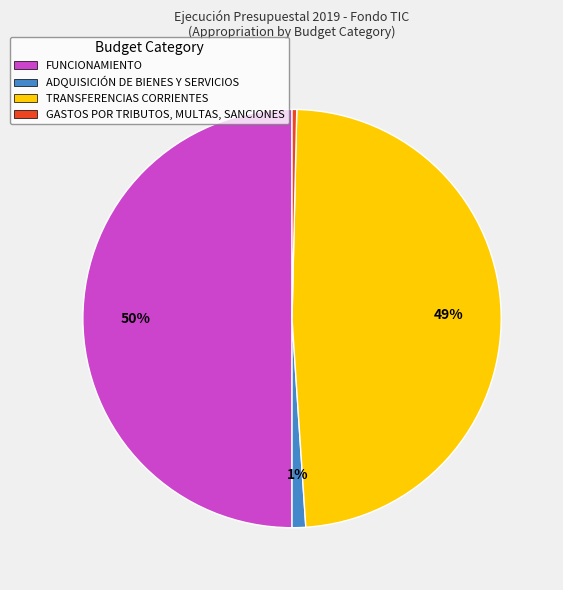

Is ADQUISICIÓN DE BIENES Y SERVICIOS the majority of the pie?

No